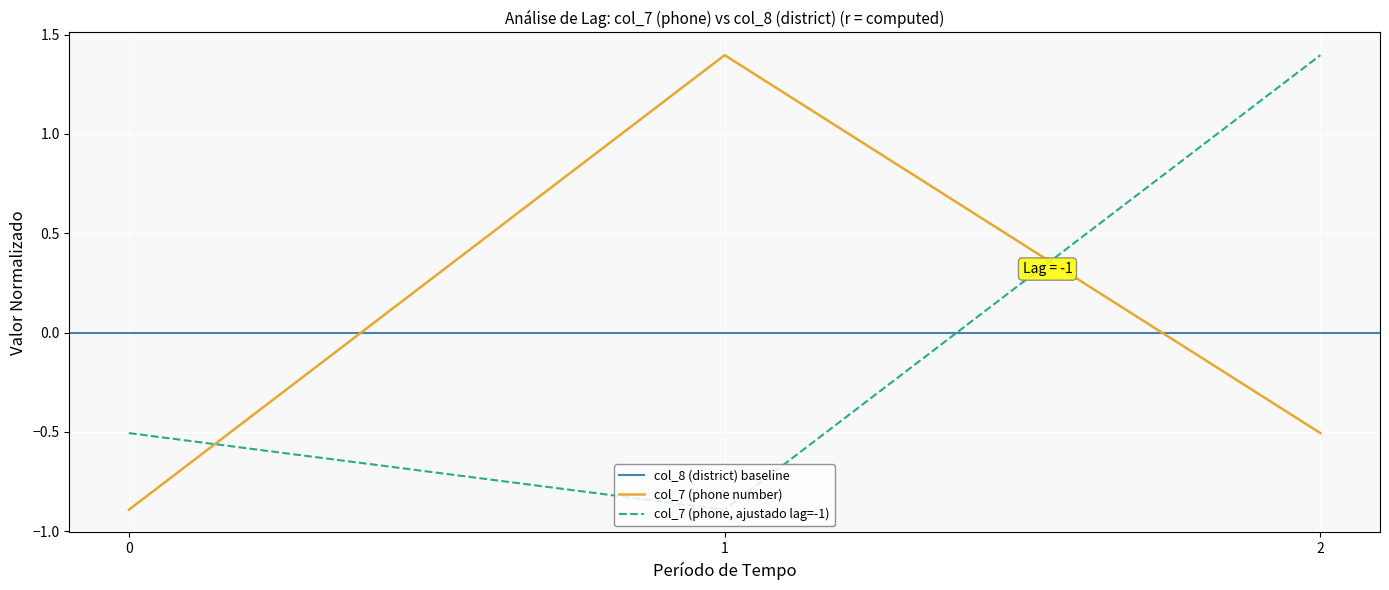

What is the lowest value of the col_7 (phone, ajustado lag=-1) series?

-0.9